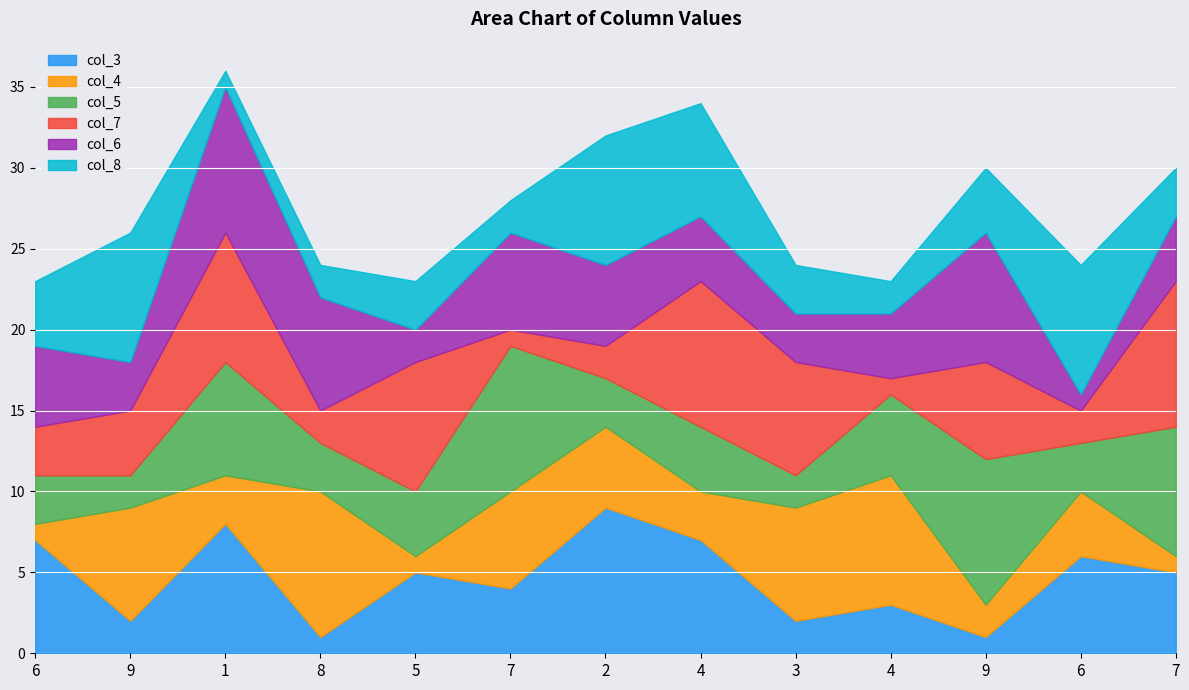

Which series has the largest total across all categories?

col_5